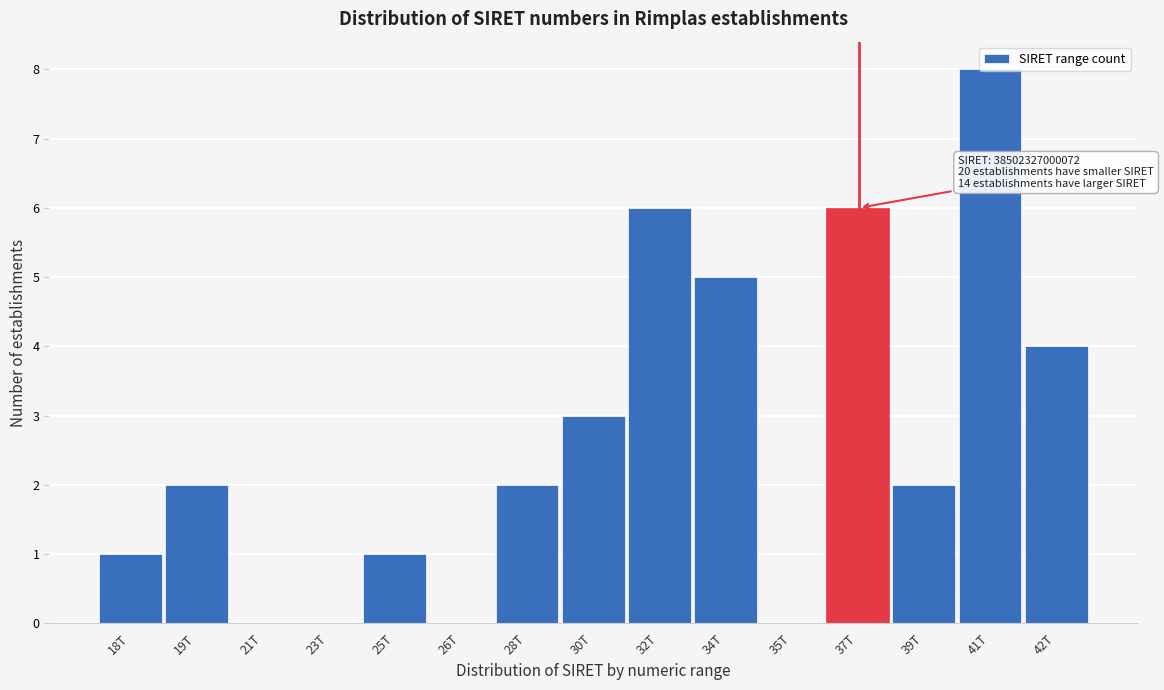

What is the sum of the values at 37T and 21T?

6